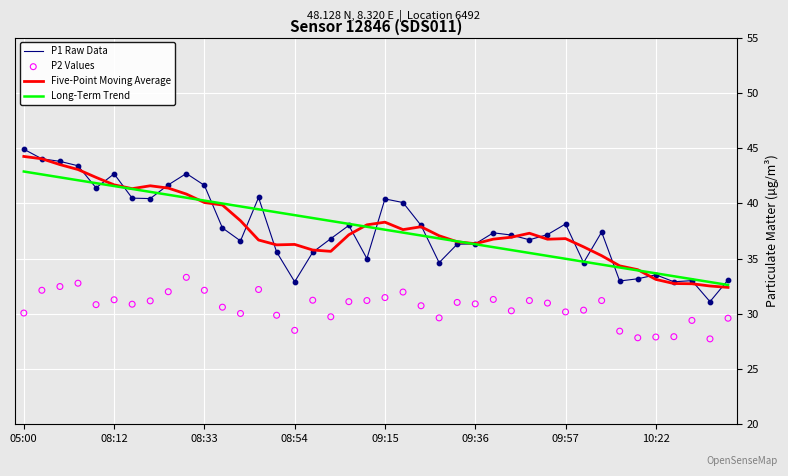

Which category has the highest value in the P1 Raw Data series?

05:00